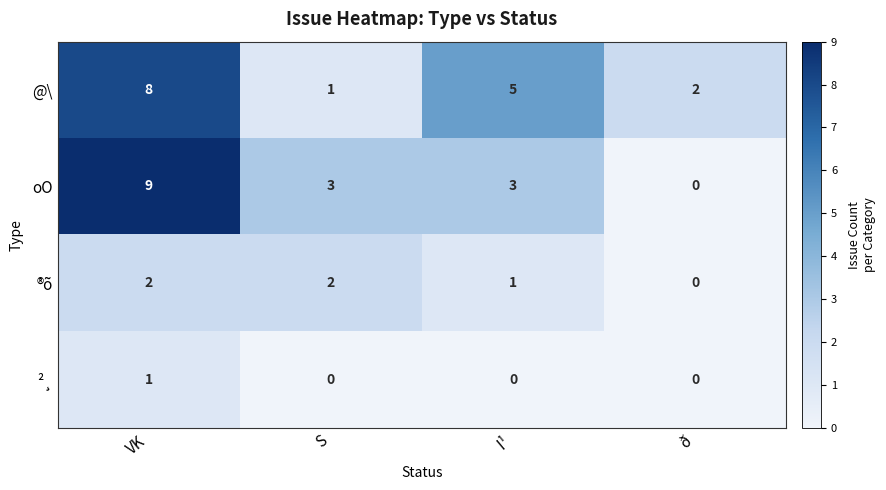

Reading right to left, list all the values displayed in this chart.

@\: 2	5	1	8
oO: 0	3	3	9
®õ: 0	1	2	2
²¸: 0	0	0	1